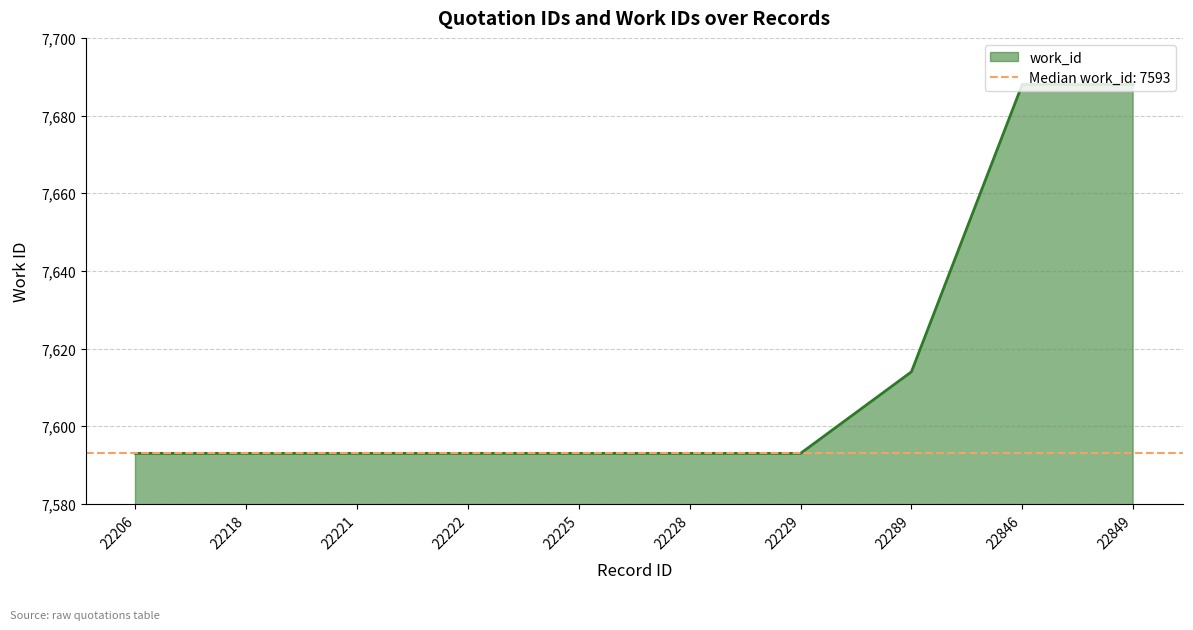

What is the smallest value displayed?

7593